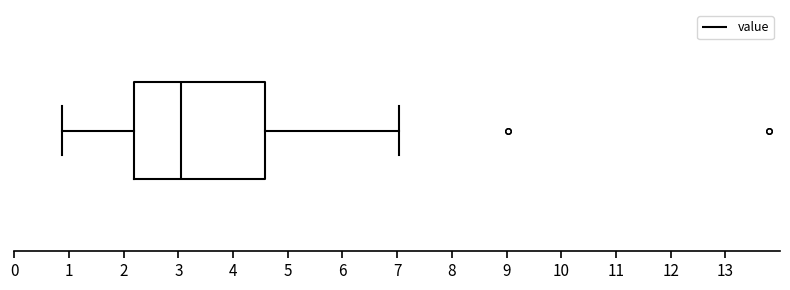

Read this box plot against the x-axis: the position of the median line, the range covered by the box, and the ends of both whiskers. The values are not printed on the chart, so give them approximately, as read against the axis.

median 3.1, box 2.2 to 4.6, whiskers 0.9 to 7.0